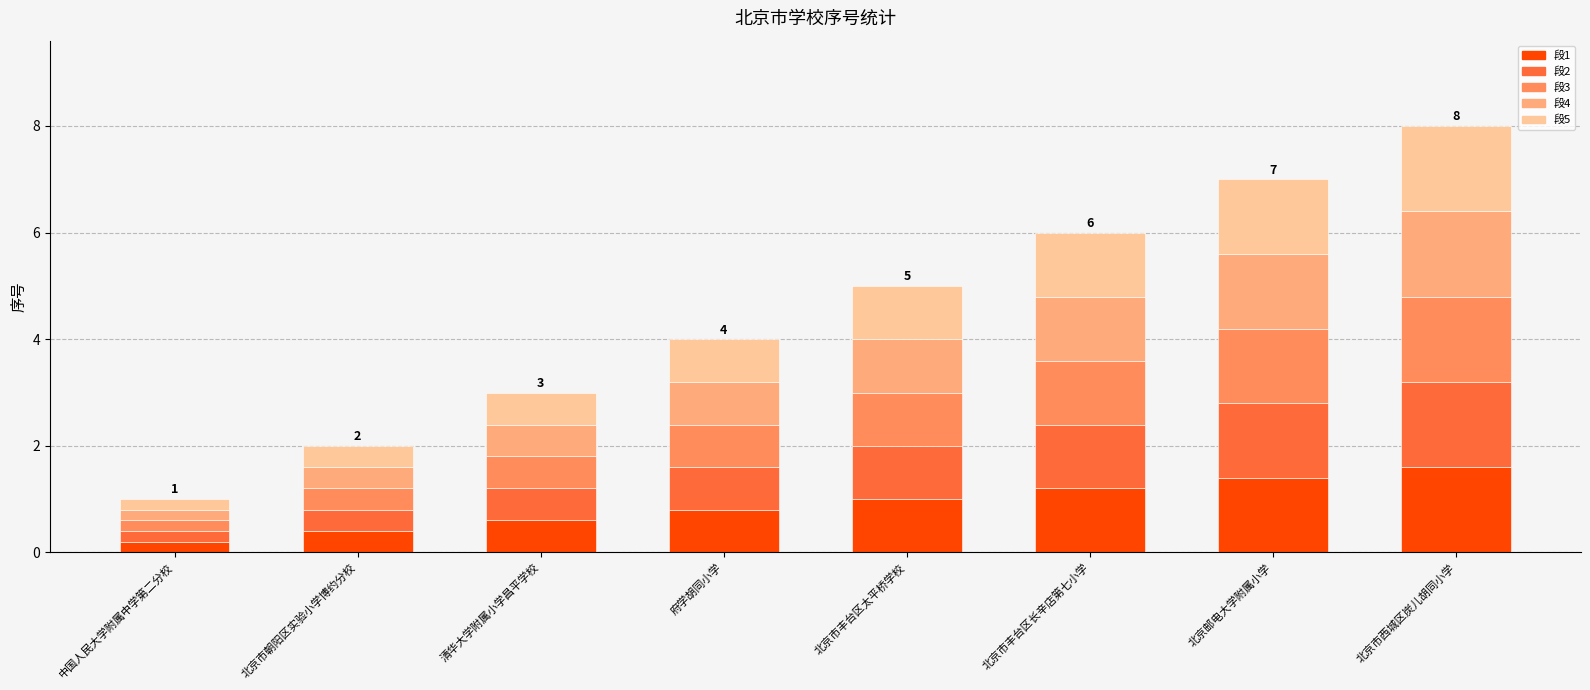

True or false: 段1 has a value of 0.2 at 府学胡同小学.

False